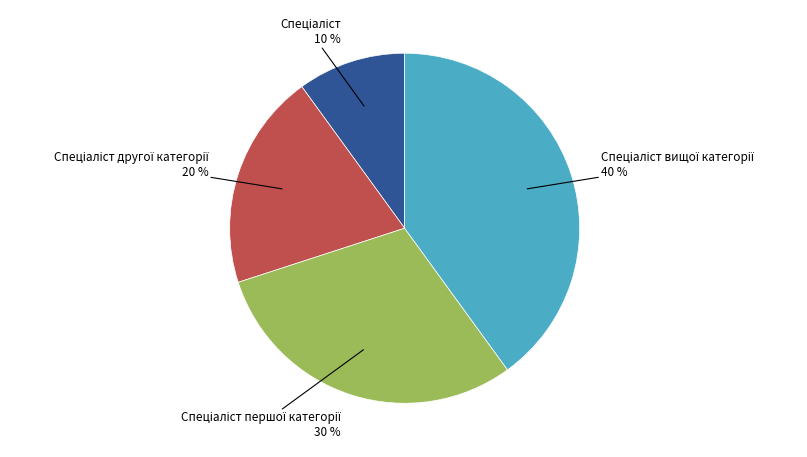

To the nearest percent, what is the average slice percentage?

25%